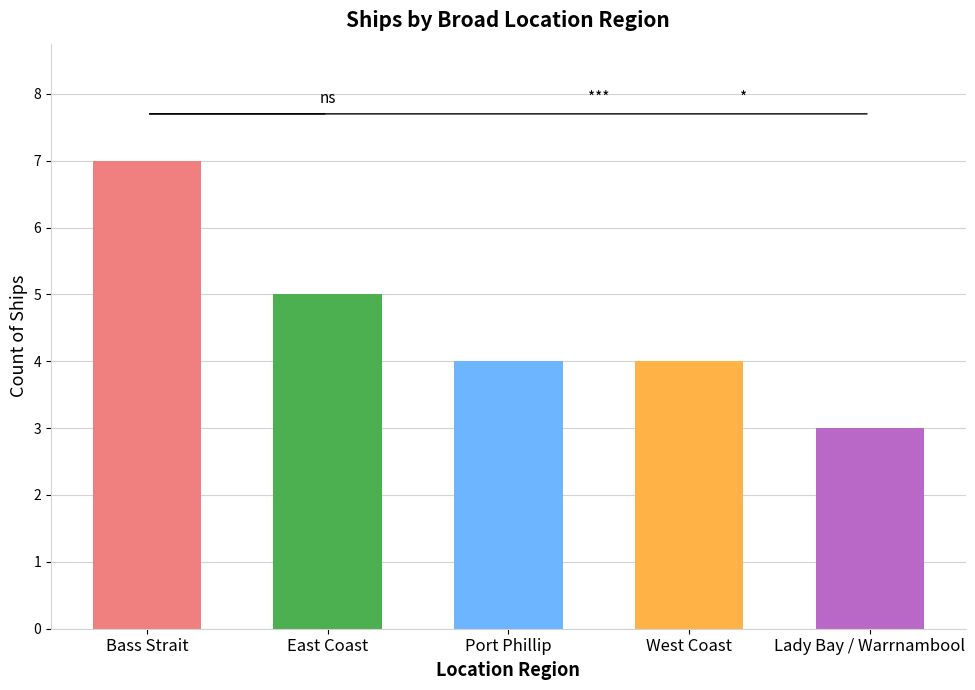

What is the difference between the second highest and minimum values?

2